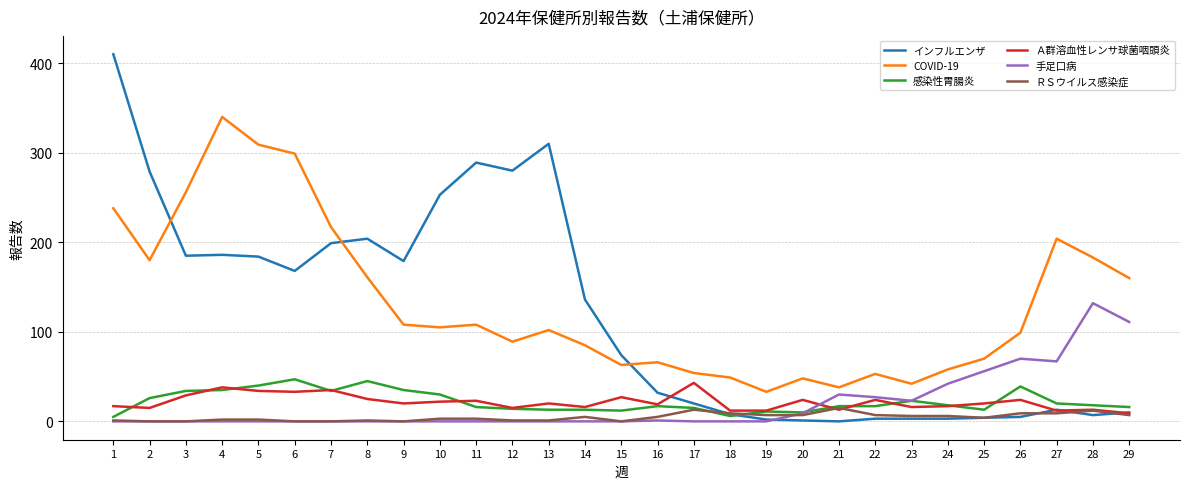

True or false: 感染性胃腸炎 has a value of 35 at 4.

True